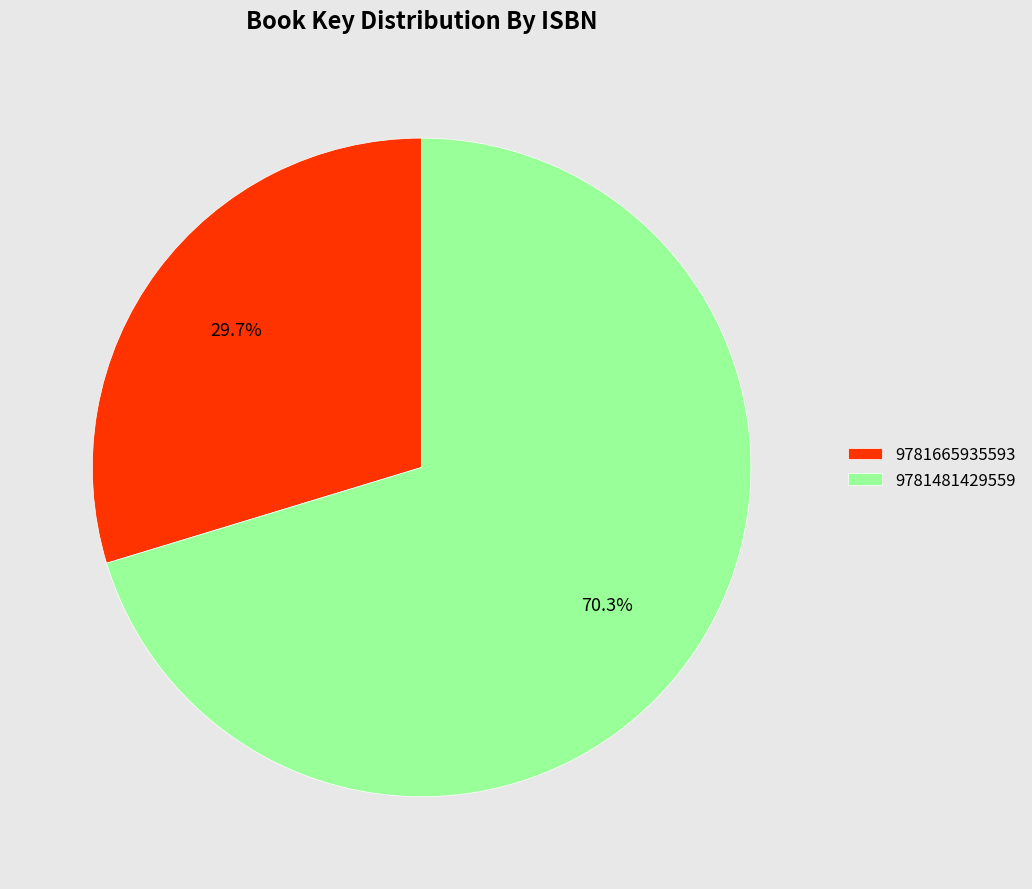

True or false: 9781665935593 accounts for 20% of the total.

False